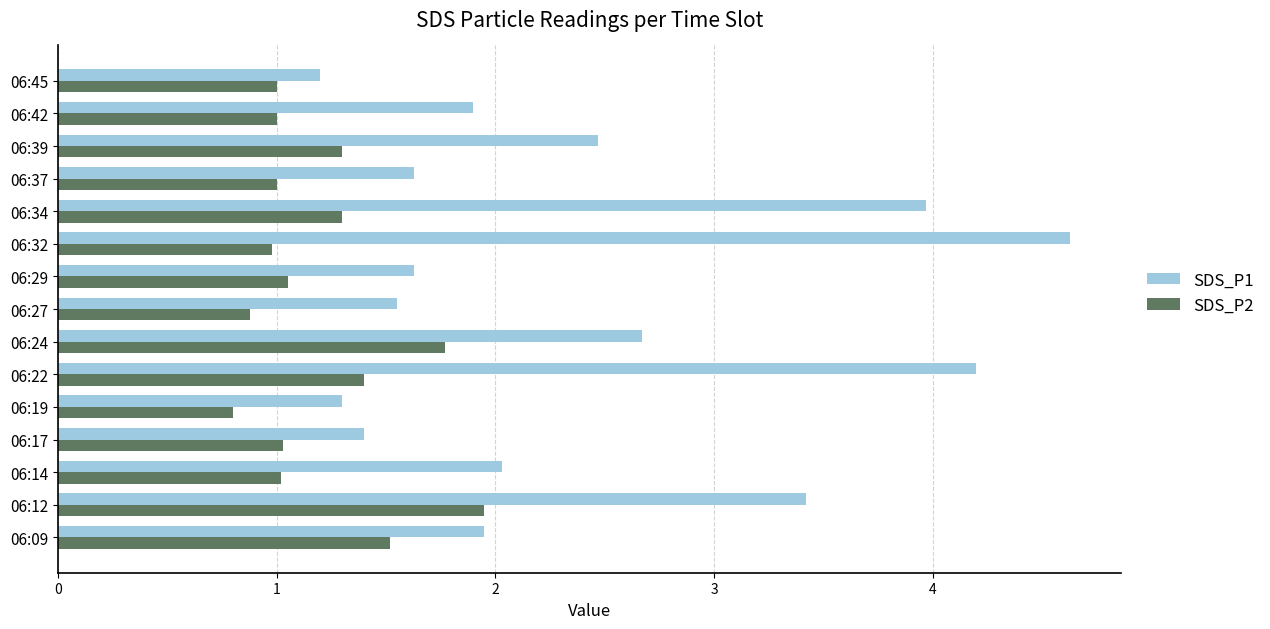

Which series changed the most between 06:22 and 06:45?

SDS_P1